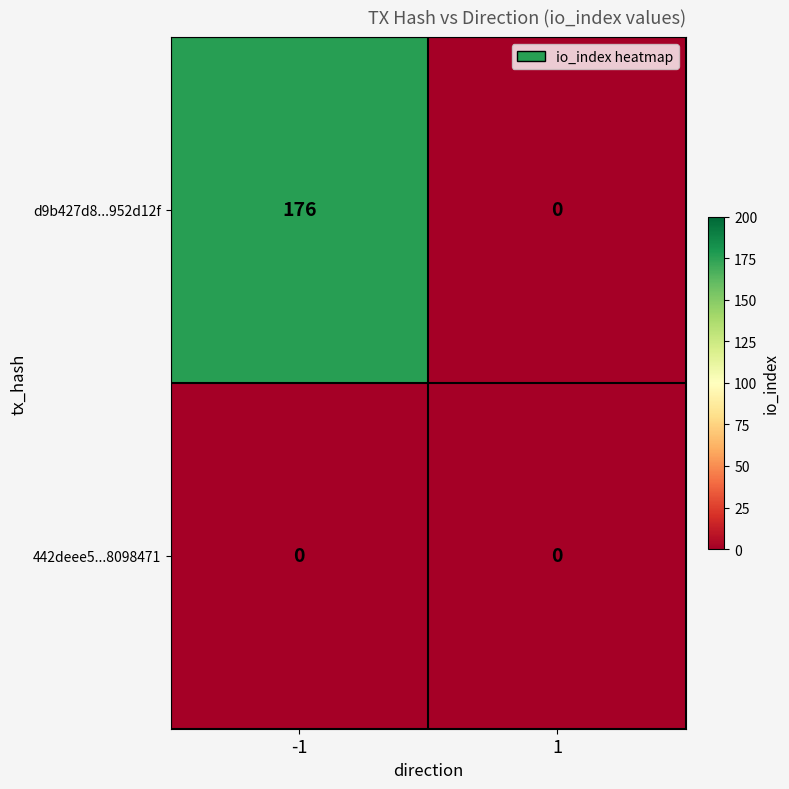

At which category is the sum across all series the highest?

-1